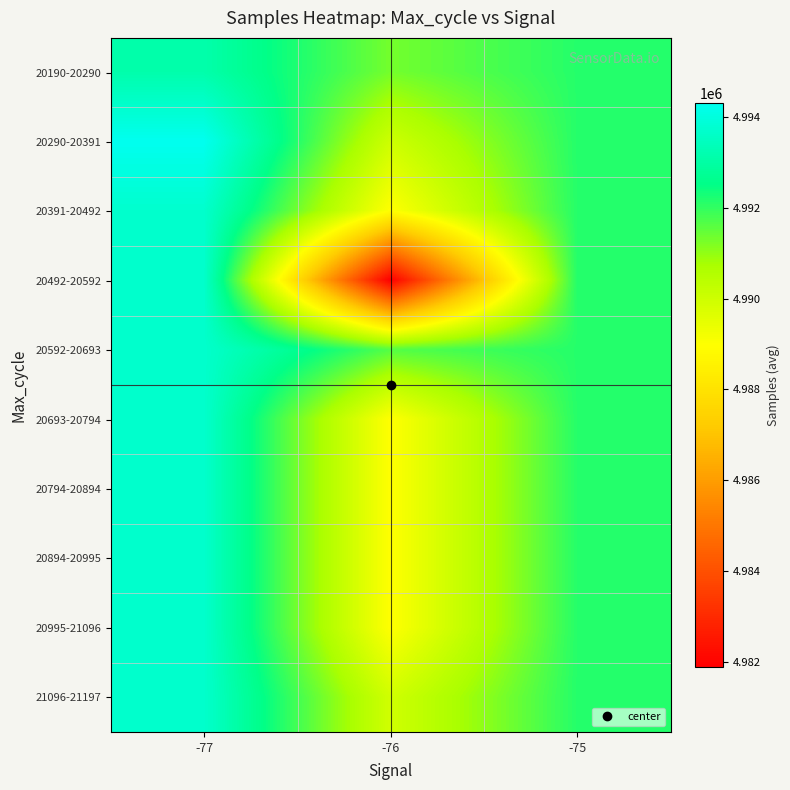

Which has a higher value, -76 or -77?

-77